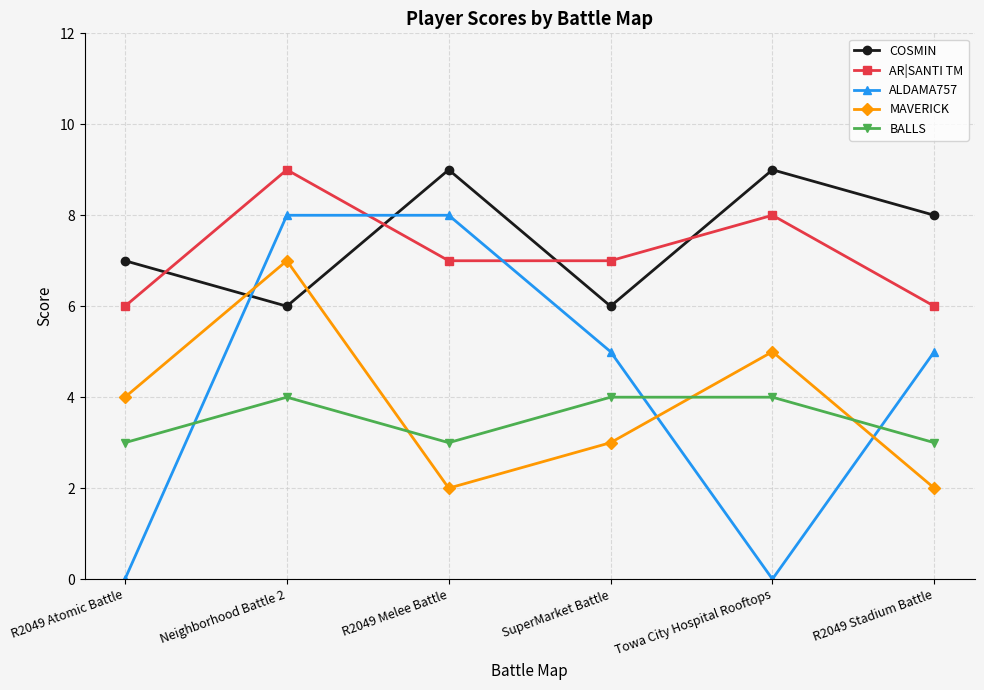

Rank the series at R2049 Atomic Battle from highest to lowest value.

COSMIN, AR|SANTI TM, MAVERICK, BALLS, ALDAMA757